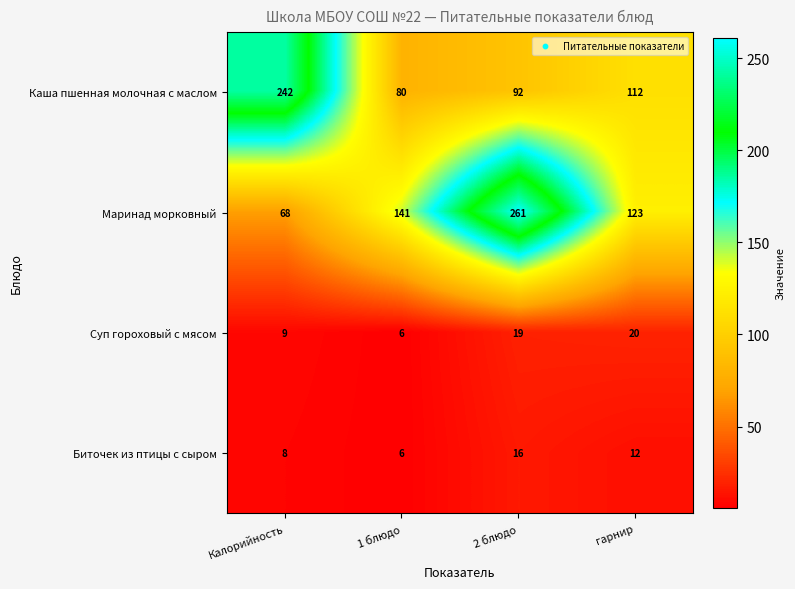

At which category is the sum across all series the highest?

2 блюдо